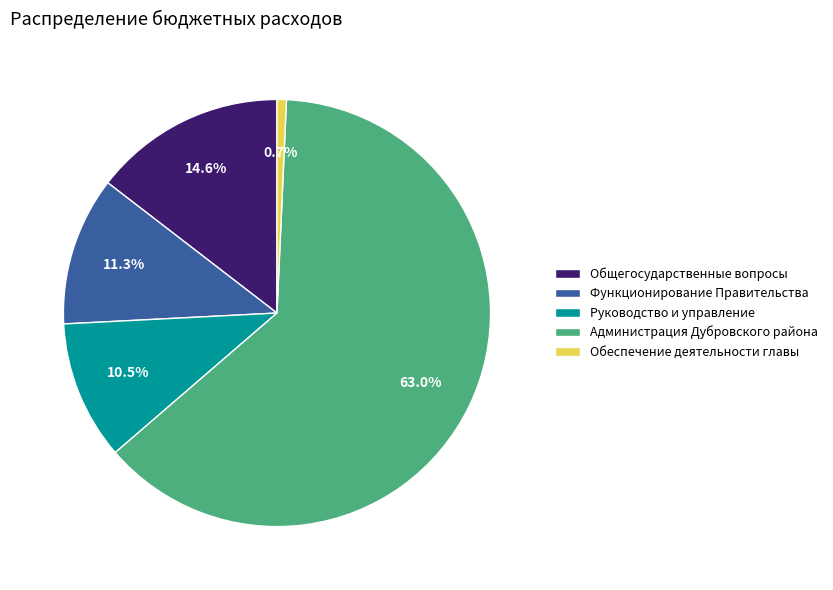

What is the total percentage of Обеспечение деятельности главы and Функционирование Правительства?

12.0%